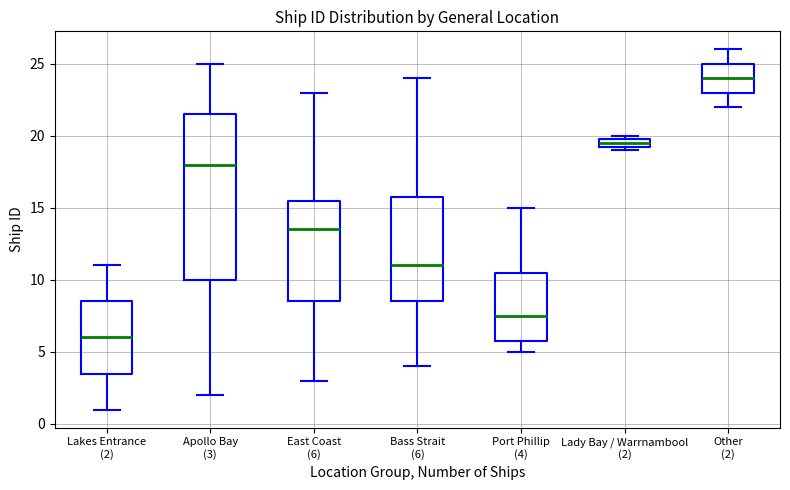

Where is the lower edge of the box for Other (2) on the y-axis? The values are not printed on the chart, so give them approximately, as read against the axis.

23.0